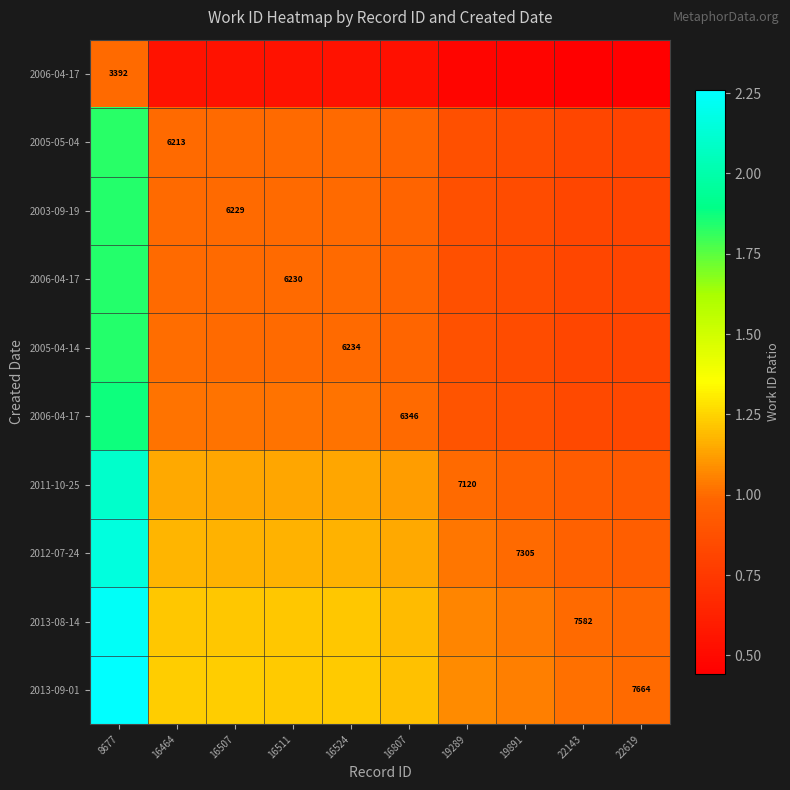

What is the difference between the highest and lowest values at 22143?

0.6